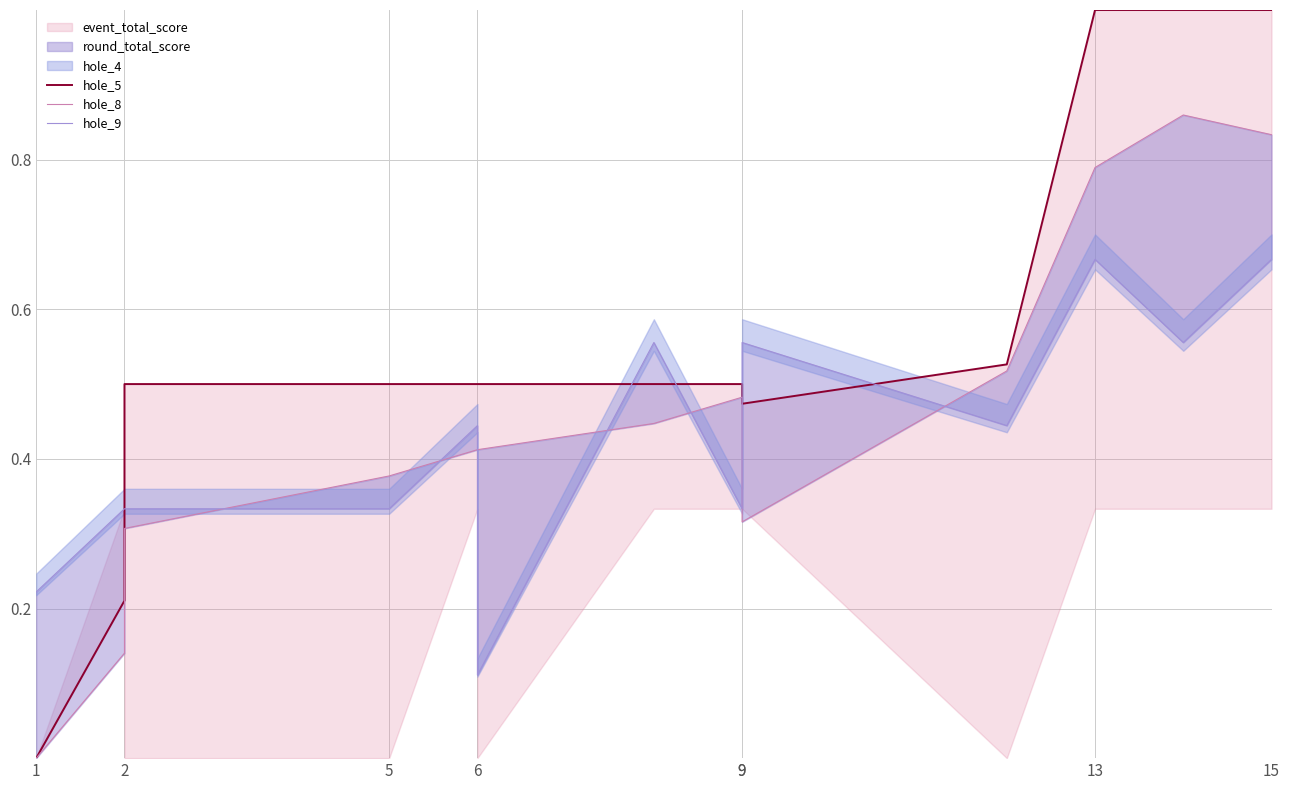

At which category is the sum across all series the highest?

15